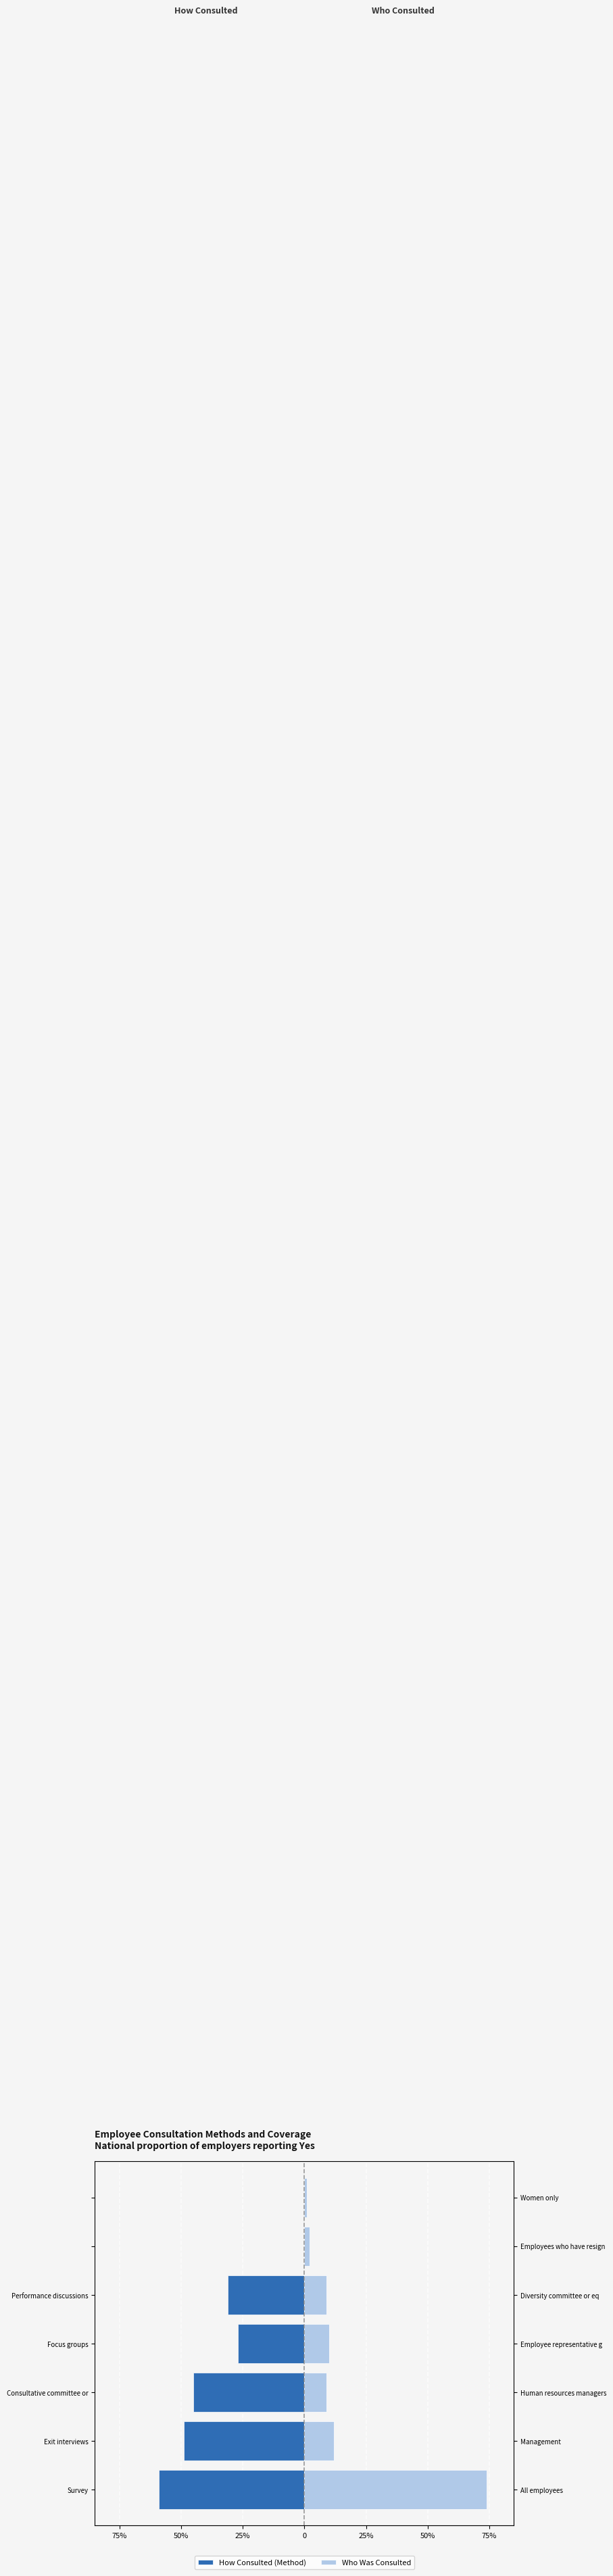

Which series has the widest spread of values?

Who Was Consulted